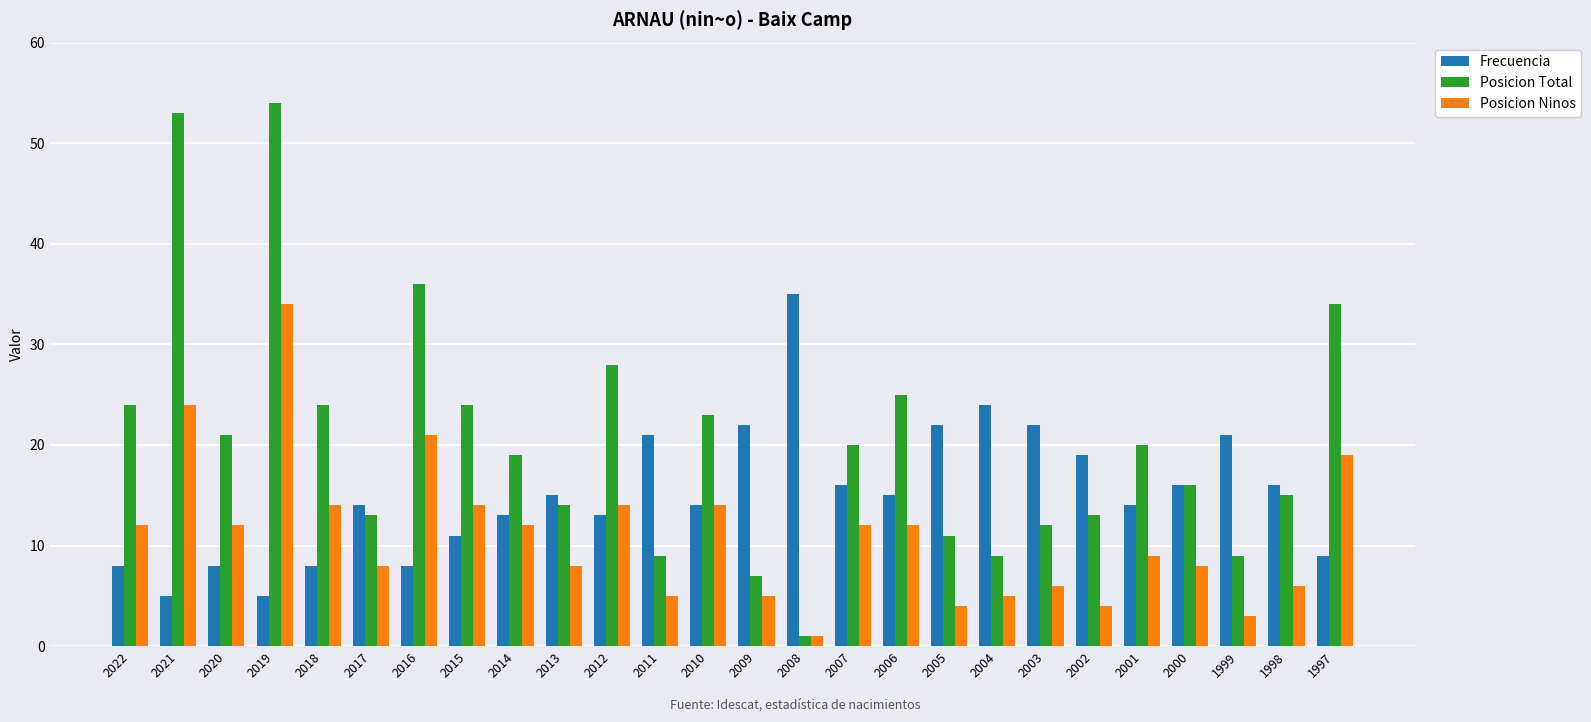

At which label is Posicion Ninos closest to 17?

1997